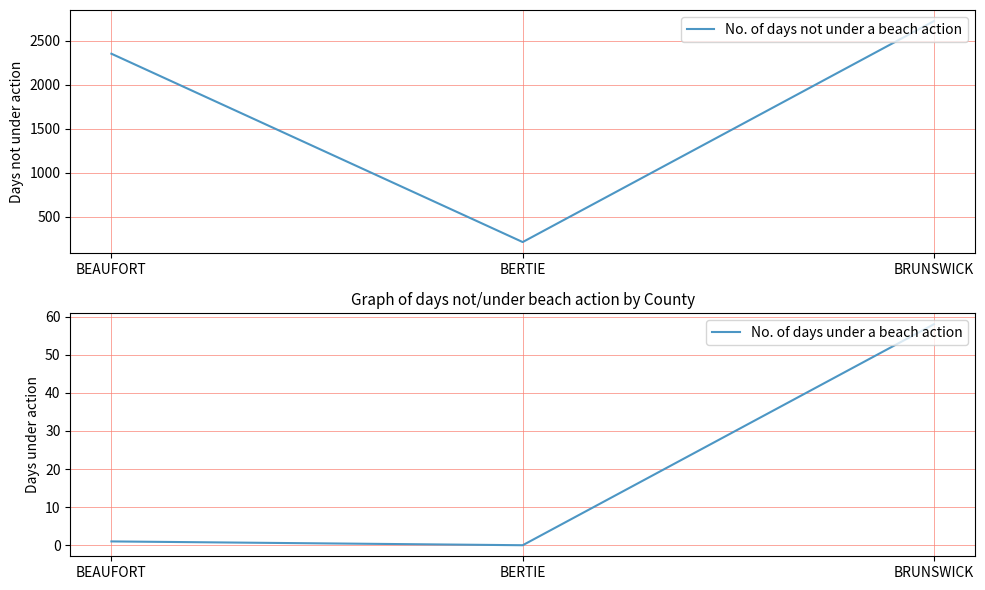

Which series has the largest range (max minus min)?

No. of days not under a beach action